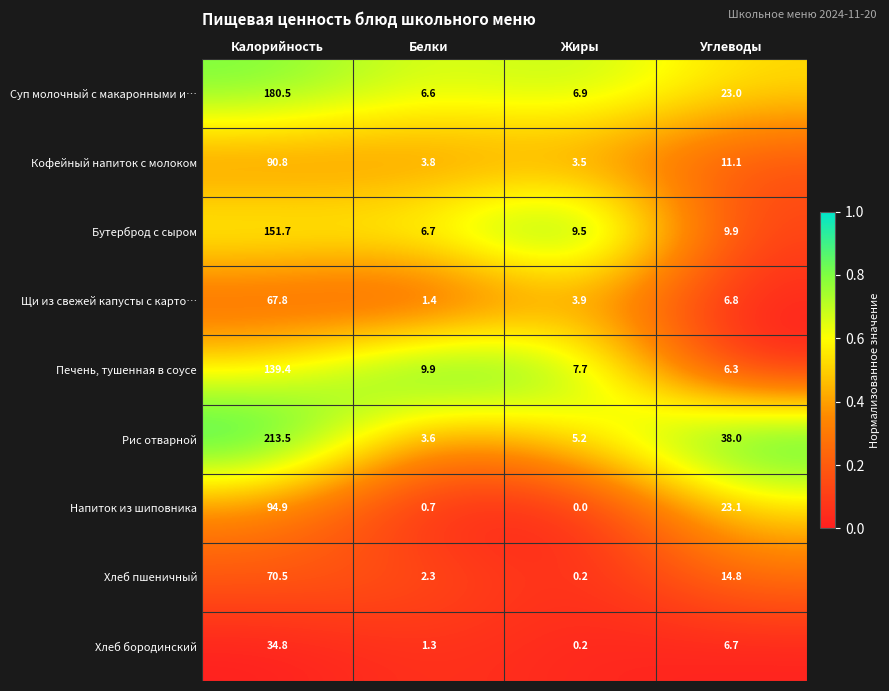

True or false: Кофейный напиток с молоком has a value of 3.8 at Белки.

True